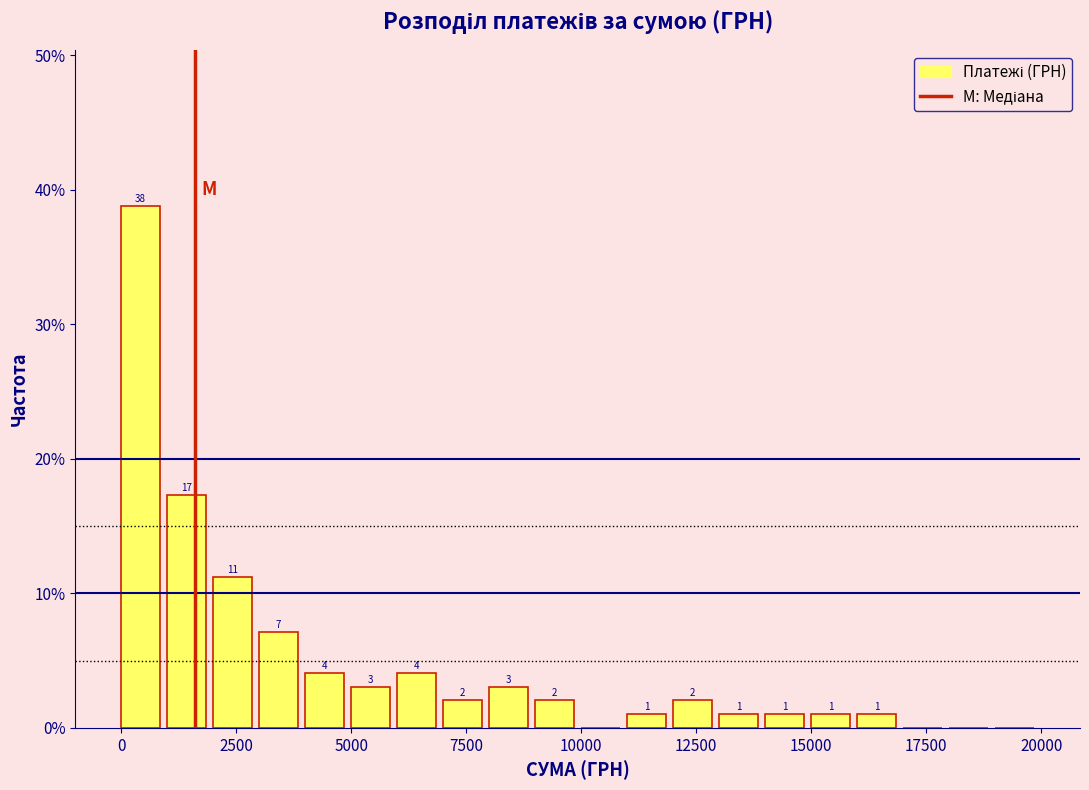

Around what value on the x-axis is the tallest bar? Give the approximate position of its centre, as read against the axis.

500